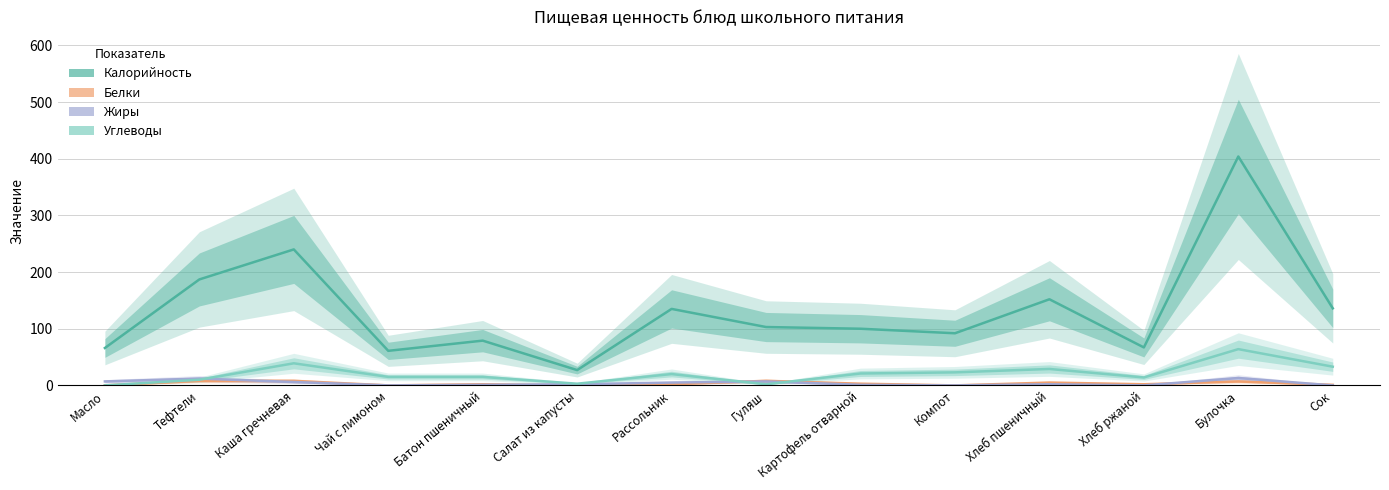

How many distinct data groups are displayed?

4